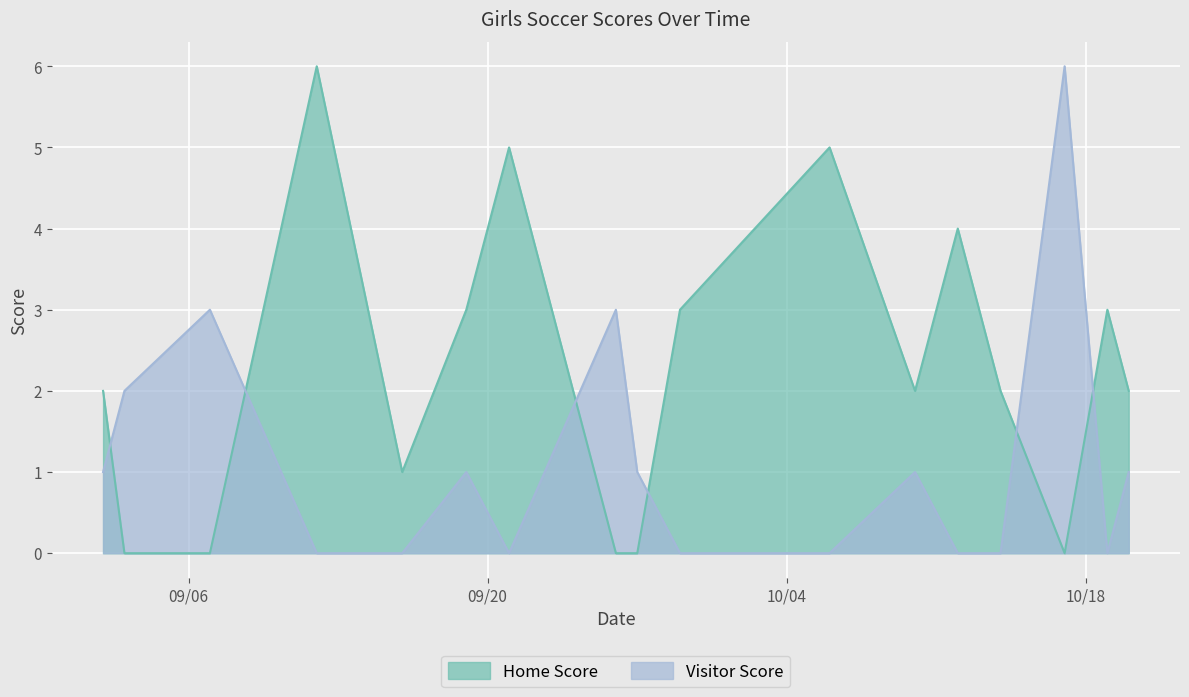

How many lines are shown in the chart?

2